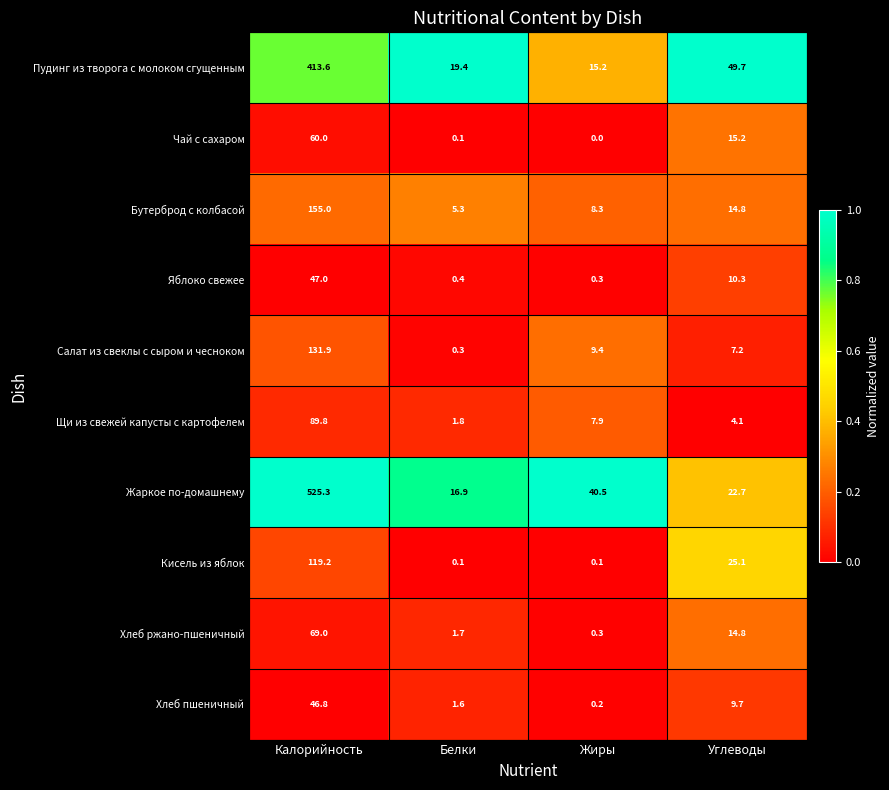

At which category is the sum across all series the highest?

Калорийность